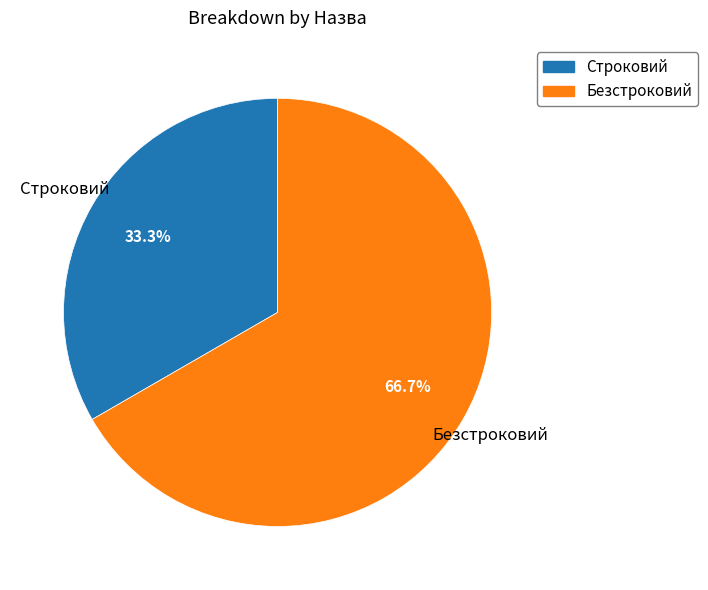

To the nearest percent, what is the difference between the Безстроковий and Строковий slice percentages?

33%